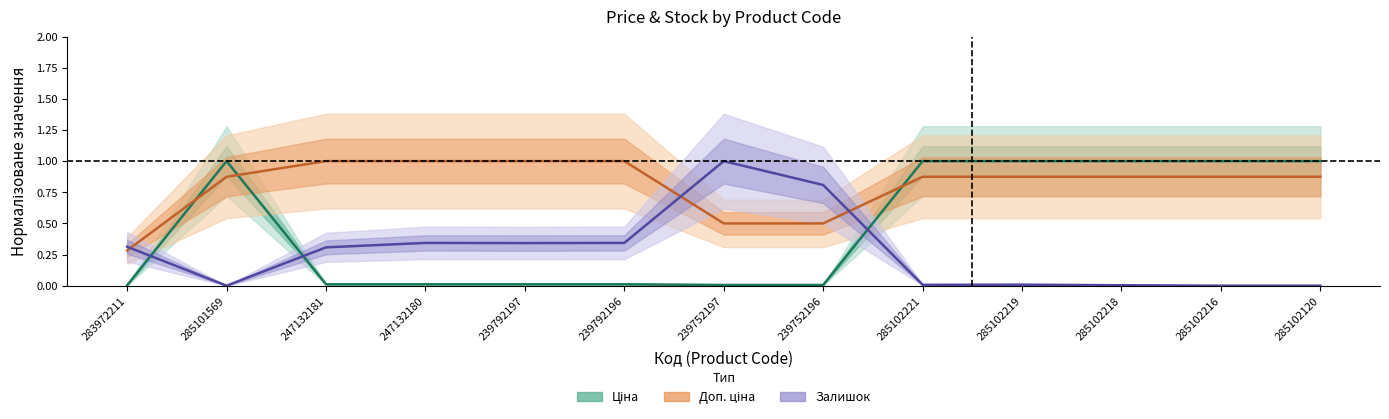

Reading left to right, transcribe all the data shown in this chart.

Ціна: 283972211=0.0	285101569=1.0	247132181=0.0	247132180=0.0	239792197=0.0	239792196=0.0	239752197=0.0	239752196=0.0	285102221=1.0	285102219=1.0	285102218=1.0	285102216=1.0	285102120=1.0
Доп. ціна: 283972211=0.3	285101569=0.9	247132181=1.0	247132180=1.0	239792197=1.0	239792196=1.0	239752197=0.5	239752196=0.5	285102221=0.9	285102219=0.9	285102218=0.9	285102216=0.9	285102120=0.9
Залишок: 283972211=0.3	285101569=0.0	247132181=0.3	247132180=0.3	239792197=0.3	239792196=0.3	239752197=1.0	239752196=0.8	285102221=0.0	285102219=0.0	285102218=0.0	285102216=0.0	285102120=0.0